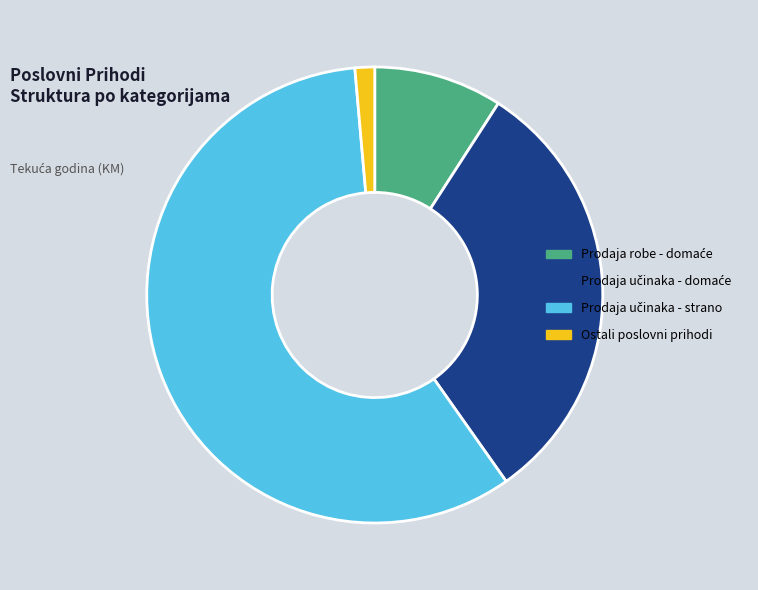

Is there any slice that represents more than half of the pie?

Yes